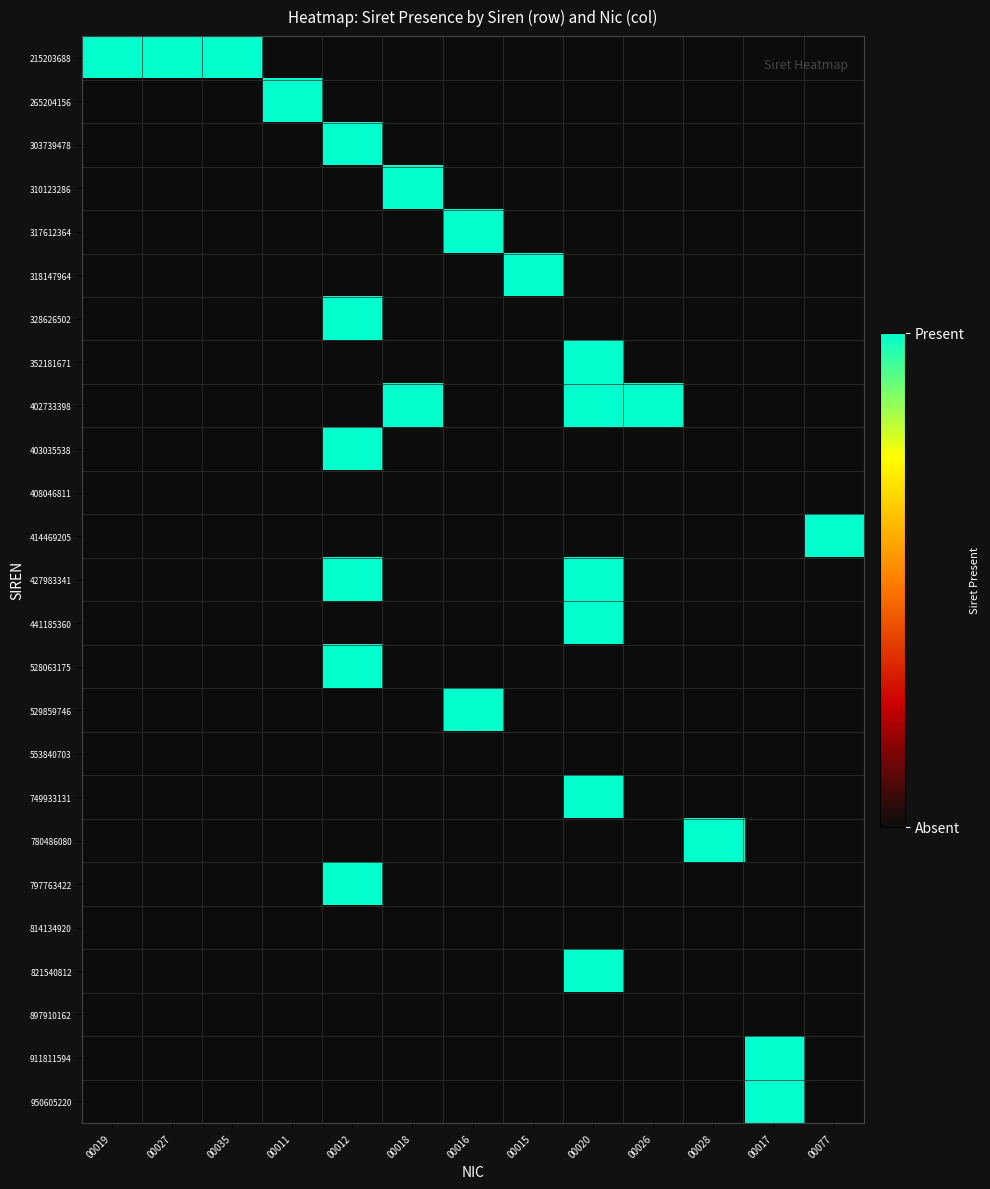

Reading right to left, what are all the values shown in this chart?

215203688: 00077=0	00017=0	00028=0	00026=0	00020=0	00015=0	00016=0	00018=0	00012=0	00011=0	00035=1	00027=1	00019=1
265204156: 00077=0	00017=0	00028=0	00026=0	00020=0	00015=0	00016=0	00018=0	00012=0	00011=1	00035=0	00027=0	00019=0
303739478: 00077=0	00017=0	00028=0	00026=0	00020=0	00015=0	00016=0	00018=0	00012=1	00011=0	00035=0	00027=0	00019=0
310123286: 00077=0	00017=0	00028=0	00026=0	00020=0	00015=0	00016=0	00018=1	00012=0	00011=0	00035=0	00027=0	00019=0
317612364: 00077=0	00017=0	00028=0	00026=0	00020=0	00015=0	00016=1	00018=0	00012=0	00011=0	00035=0	00027=0	00019=0
318147964: 00077=0	00017=0	00028=0	00026=0	00020=0	00015=1	00016=0	00018=0	00012=0	00011=0	00035=0	00027=0	00019=0
328626502: 00077=0	00017=0	00028=0	00026=0	00020=0	00015=0	00016=0	00018=0	00012=1	00011=0	00035=0	00027=0	00019=0
352181671: 00077=0	00017=0	00028=0	00026=0	00020=1	00015=0	00016=0	00018=0	00012=0	00011=0	00035=0	00027=0	00019=0
402733398: 00077=0	00017=0	00028=0	00026=1	00020=1	00015=0	00016=0	00018=1	00012=0	00011=0	00035=0	00027=0	00019=0
403035538: 00077=0	00017=0	00028=0	00026=0	00020=0	00015=0	00016=0	00018=0	00012=1	00011=0	00035=0	00027=0	00019=0
408046811: 00077=0	00017=0	00028=0	00026=0	00020=0	00015=0	00016=0	00018=0	00012=0	00011=0	00035=0	00027=0	00019=0
414469205: 00077=1	00017=0	00028=0	00026=0	00020=0	00015=0	00016=0	00018=0	00012=0	00011=0	00035=0	00027=0	00019=0
427983341: 00077=0	00017=0	00028=0	00026=0	00020=1	00015=0	00016=0	00018=0	00012=1	00011=0	00035=0	00027=0	00019=0
441185360: 00077=0	00017=0	00028=0	00026=0	00020=1	00015=0	00016=0	00018=0	00012=0	00011=0	00035=0	00027=0	00019=0
528063175: 00077=0	00017=0	00028=0	00026=0	00020=0	00015=0	00016=0	00018=0	00012=1	00011=0	00035=0	00027=0	00019=0
529859746: 00077=0	00017=0	00028=0	00026=0	00020=0	00015=0	00016=1	00018=0	00012=0	00011=0	00035=0	00027=0	00019=0
553840703: 00077=0	00017=0	00028=0	00026=0	00020=0	00015=0	00016=0	00018=0	00012=0	00011=0	00035=0	00027=0	00019=0
749933131: 00077=0	00017=0	00028=0	00026=0	00020=1	00015=0	00016=0	00018=0	00012=0	00011=0	00035=0	00027=0	00019=0
780486080: 00077=0	00017=0	00028=1	00026=0	00020=0	00015=0	00016=0	00018=0	00012=0	00011=0	00035=0	00027=0	00019=0
797763422: 00077=0	00017=0	00028=0	00026=0	00020=0	00015=0	00016=0	00018=0	00012=1	00011=0	00035=0	00027=0	00019=0
814134920: 00077=0	00017=0	00028=0	00026=0	00020=0	00015=0	00016=0	00018=0	00012=0	00011=0	00035=0	00027=0	00019=0
821540812: 00077=0	00017=0	00028=0	00026=0	00020=1	00015=0	00016=0	00018=0	00012=0	00011=0	00035=0	00027=0	00019=0
897910162: 00077=0	00017=0	00028=0	00026=0	00020=0	00015=0	00016=0	00018=0	00012=0	00011=0	00035=0	00027=0	00019=0
911811594: 00077=0	00017=1	00028=0	00026=0	00020=0	00015=0	00016=0	00018=0	00012=0	00011=0	00035=0	00027=0	00019=0
950605220: 00077=0	00017=1	00028=0	00026=0	00020=0	00015=0	00016=0	00018=0	00012=0	00011=0	00035=0	00027=0	00019=0